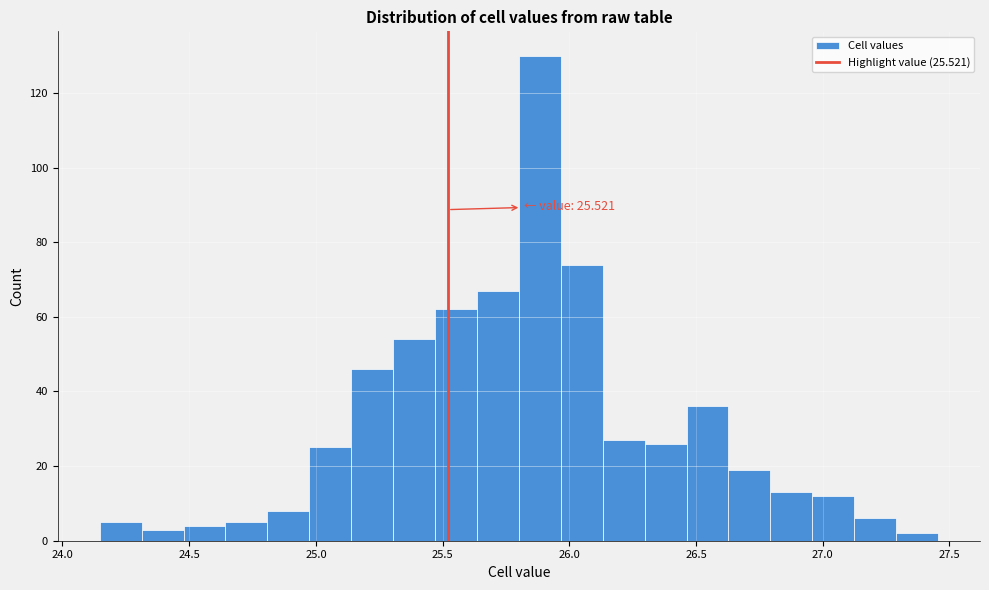

Around what value on the x-axis is the tallest bar? Give the approximate position of its centre, as read against the axis.

25.90